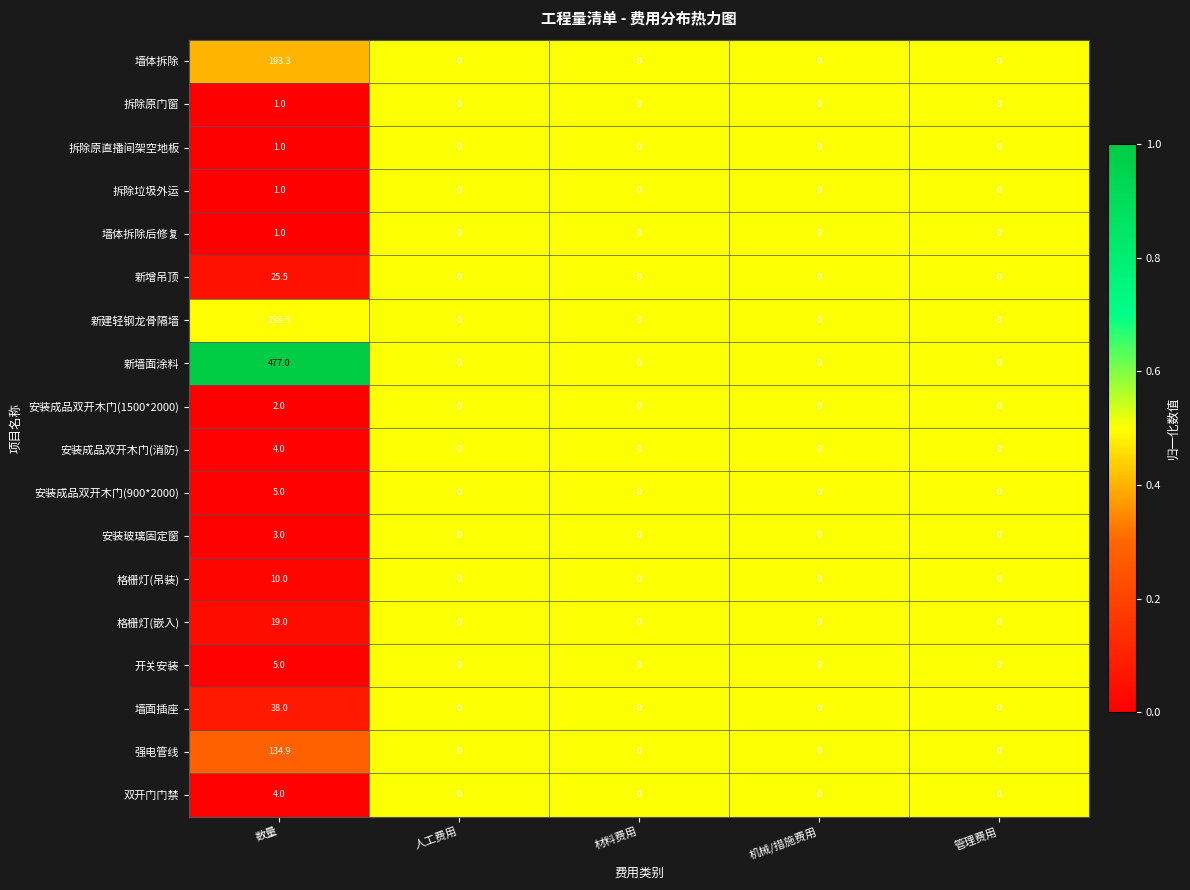

What is the total value across all series at 数量?

1163.2